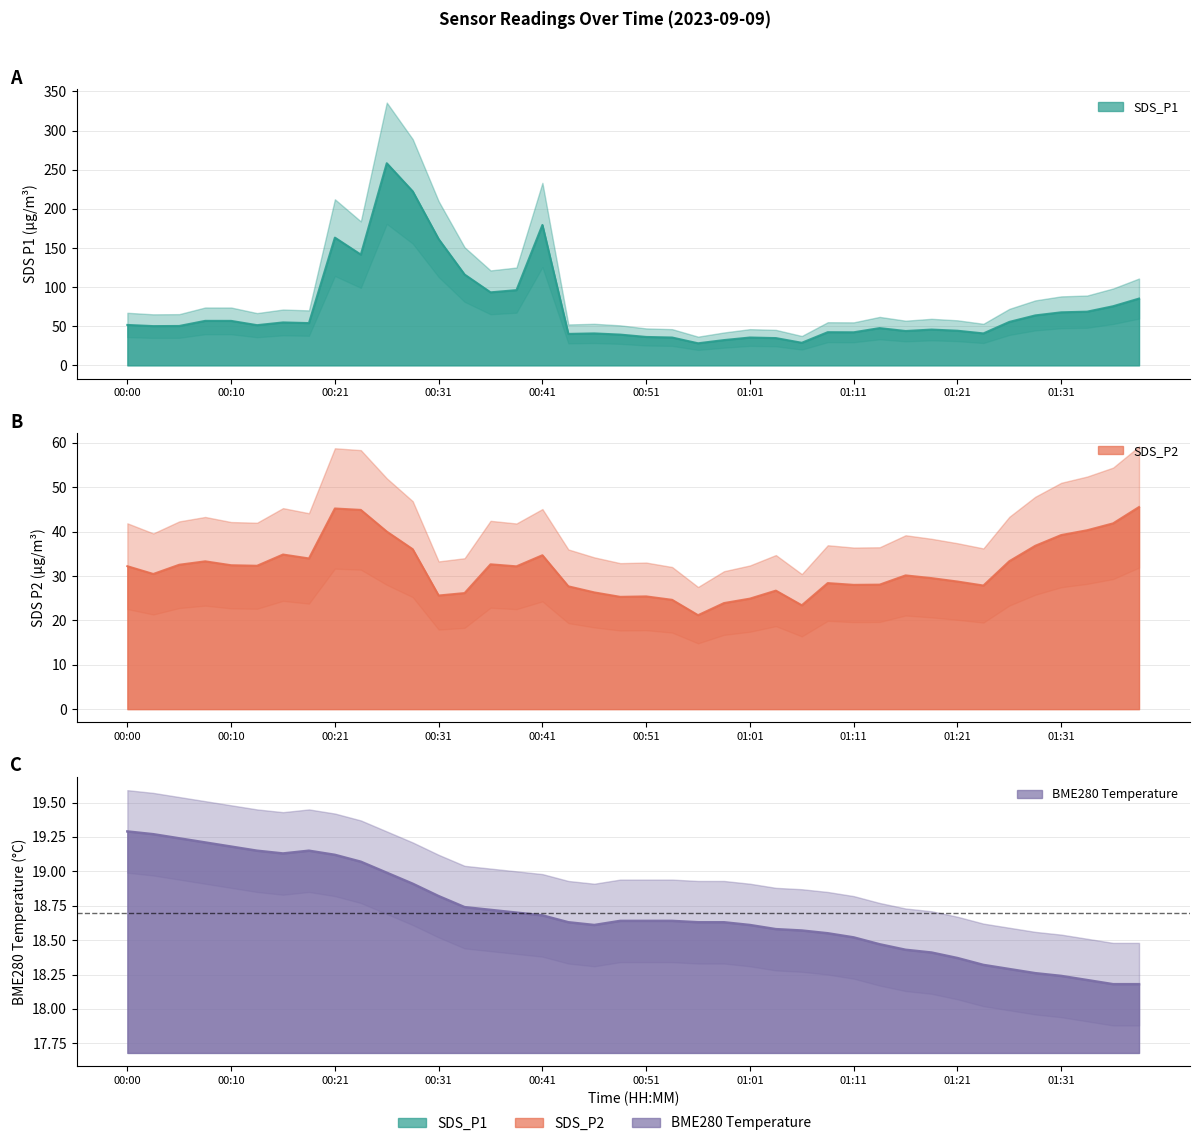

True or false: SDS_P2 has a value of 32.5 at 00:05.

True